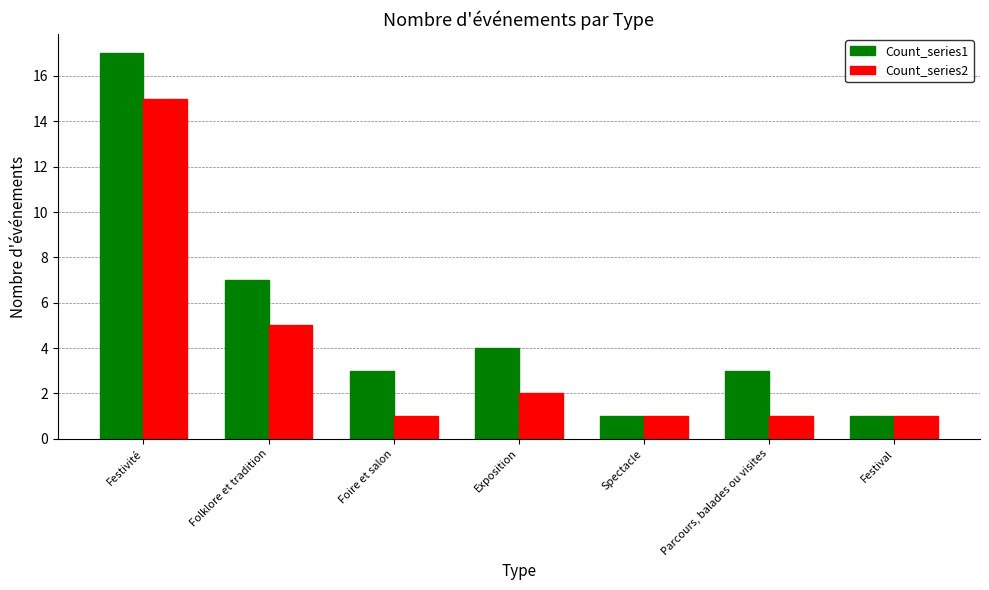

At which label does Count_series1 reach its peak?

Festivité